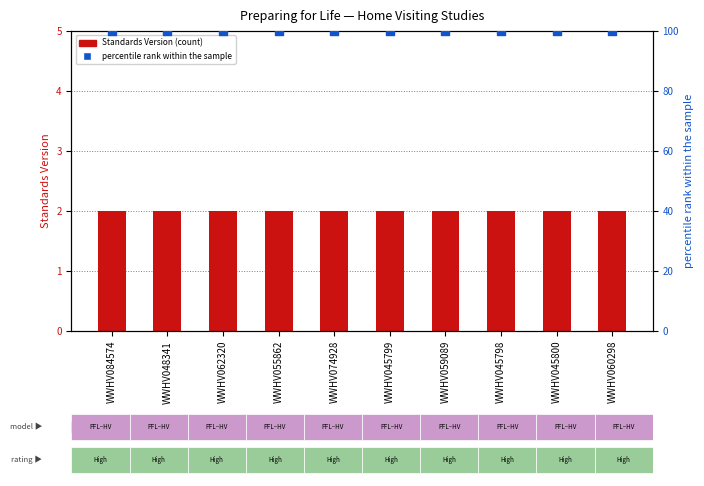

What are all the series names shown in the legend?

Standards Version, percentile rank within the sample